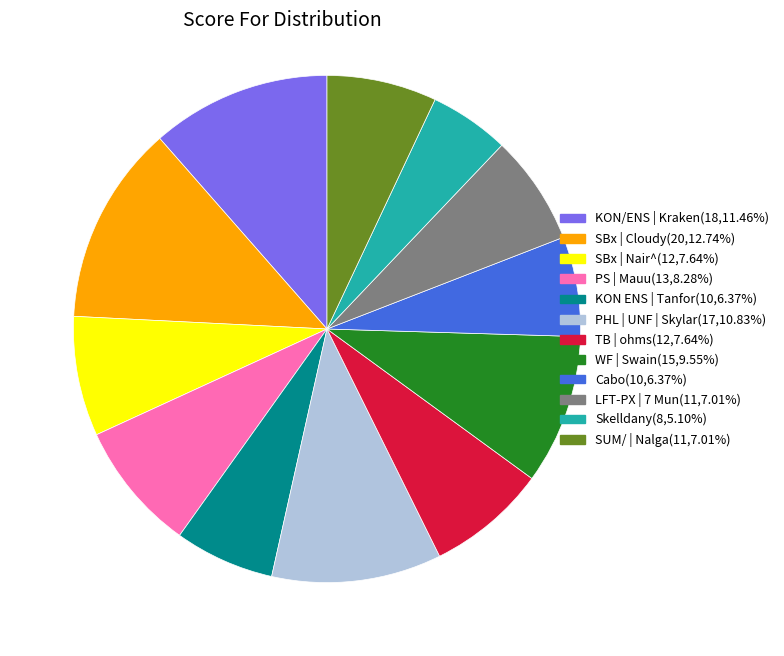

Which category has the smallest portion of the pie?

Skelldany